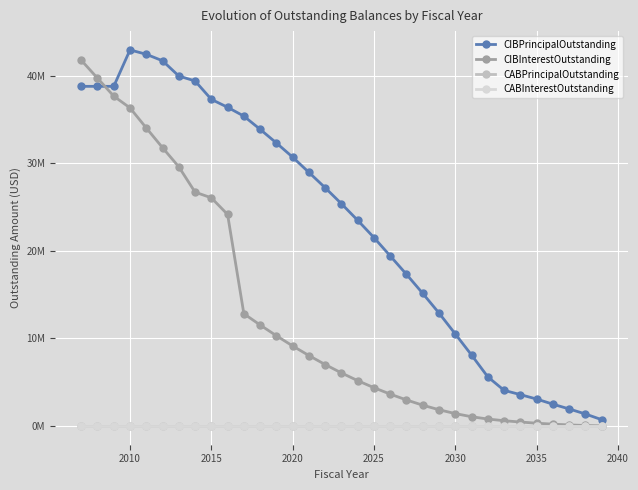

Is this an area chart (filled region under the line)?

No